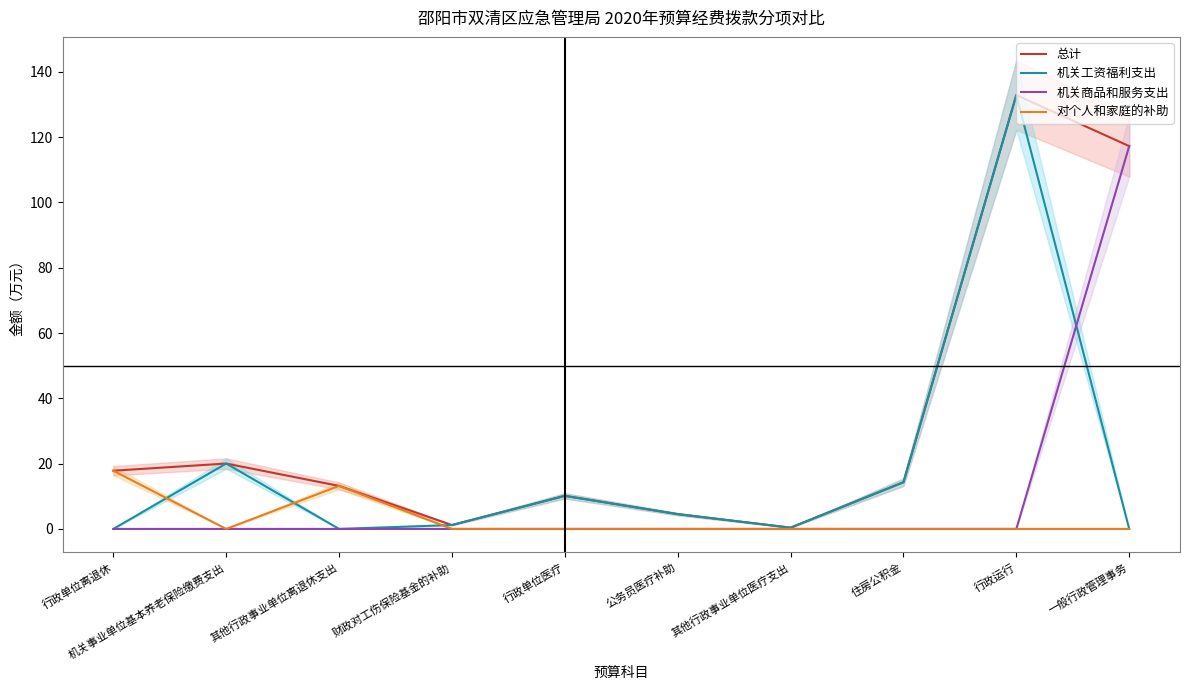

Does the chart display data point markers on the line(s)?

No